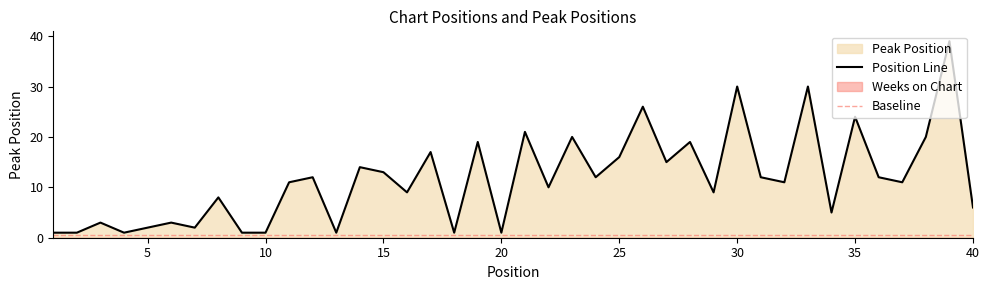

How many values exceed 11?

19